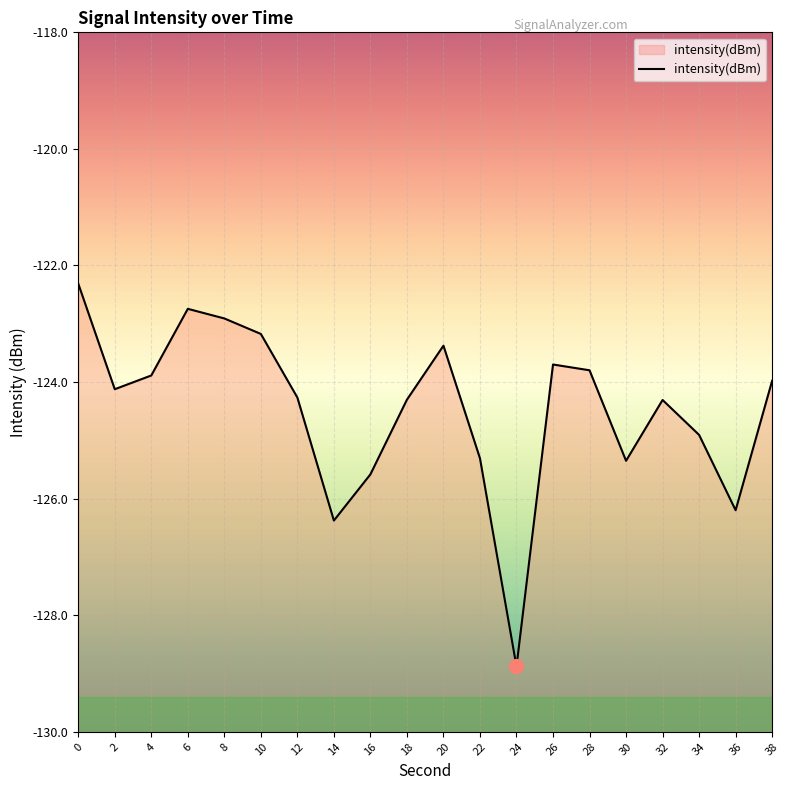

Is it true that the value at 24 is -128.9?

True